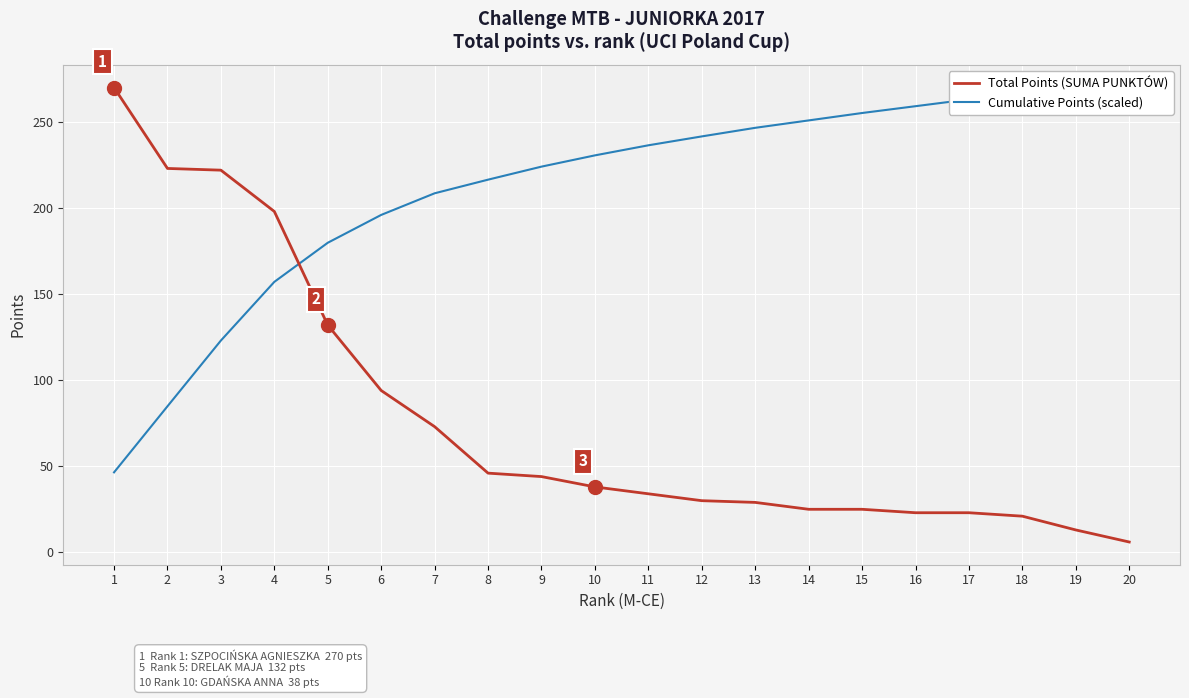

Between 18 and 3, which is larger?

3